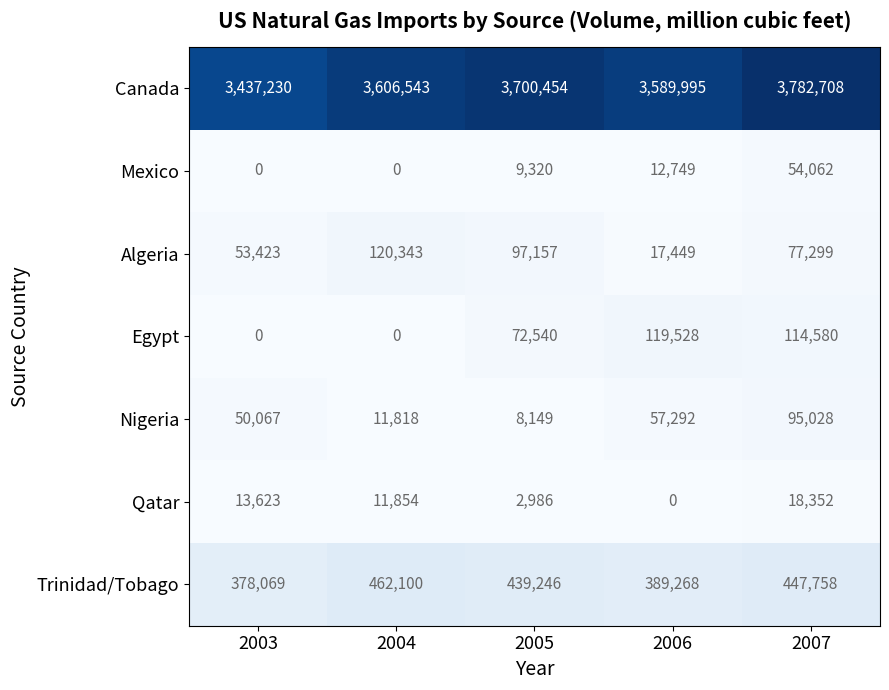

Which category has the lowest value in the Trinidad/Tobago series?

2003